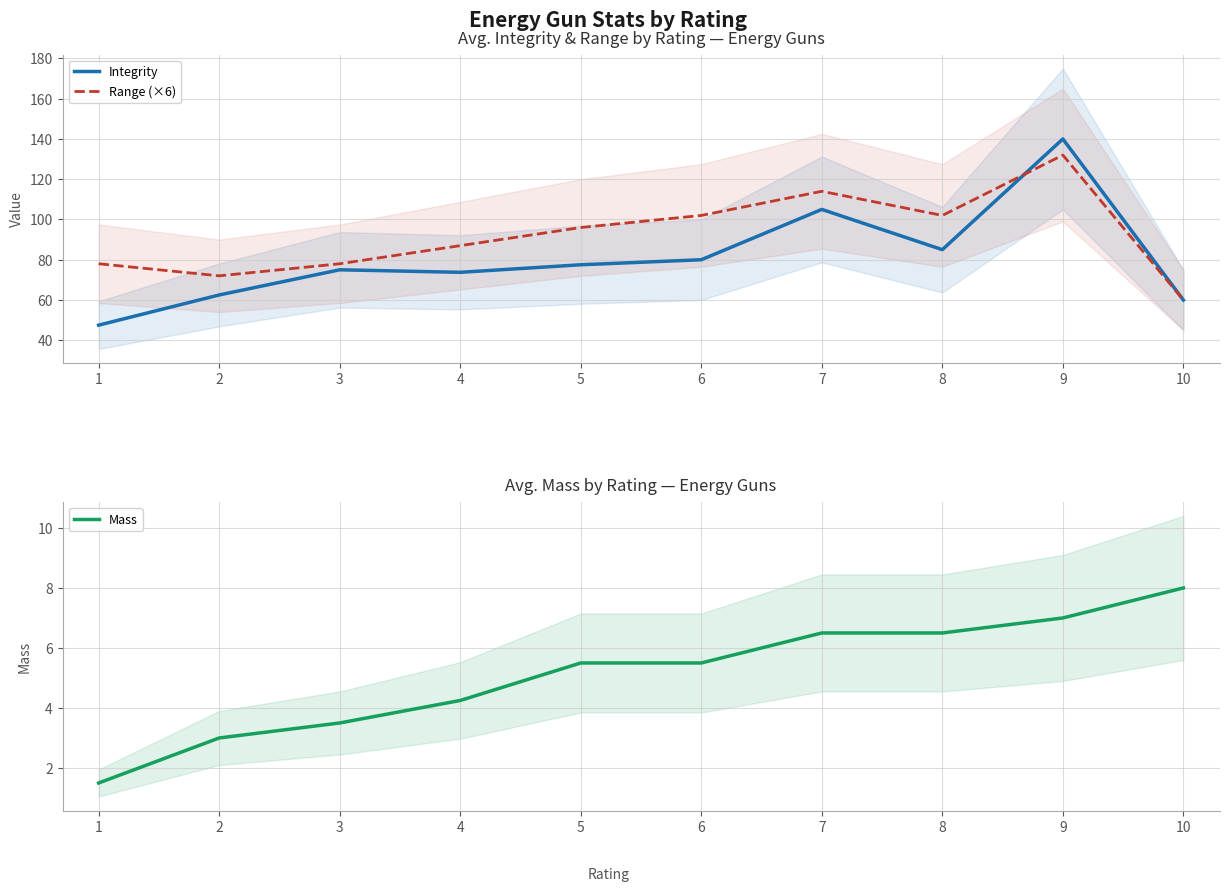

True or false: Range (×6) and Mass cross at least once.

False